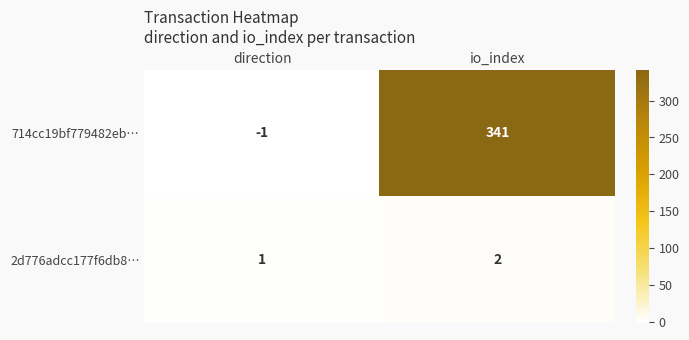

What is the average value of the 714cc19bf779482eb… series?

170